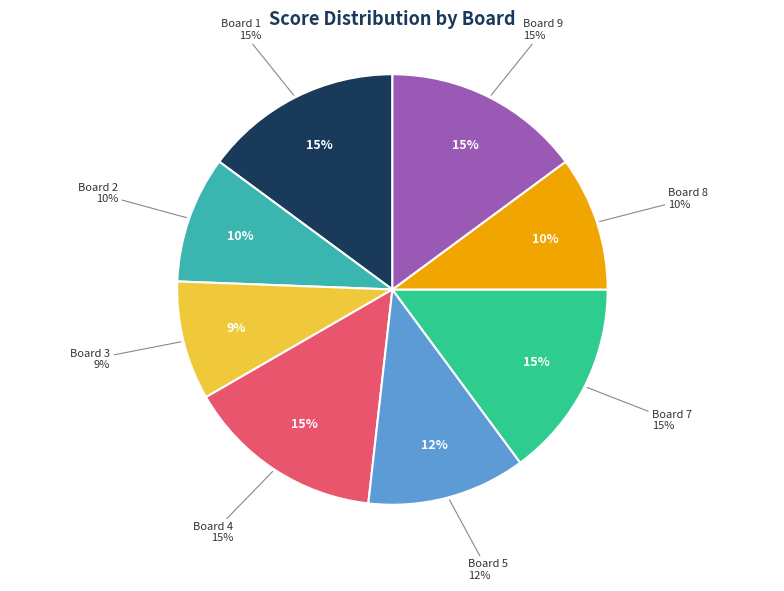

The Board 1 slice represents 21% of the pie. True or false?

False